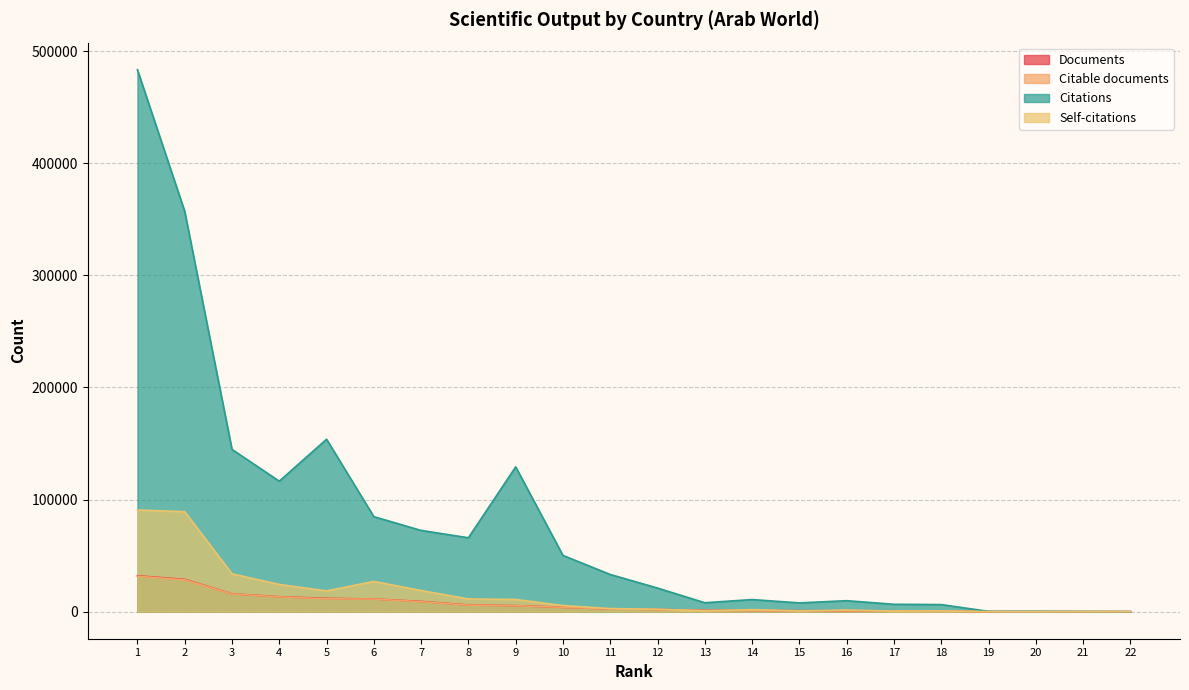

True or false: Citable documents has more than 1 points higher than both neighbors.

False